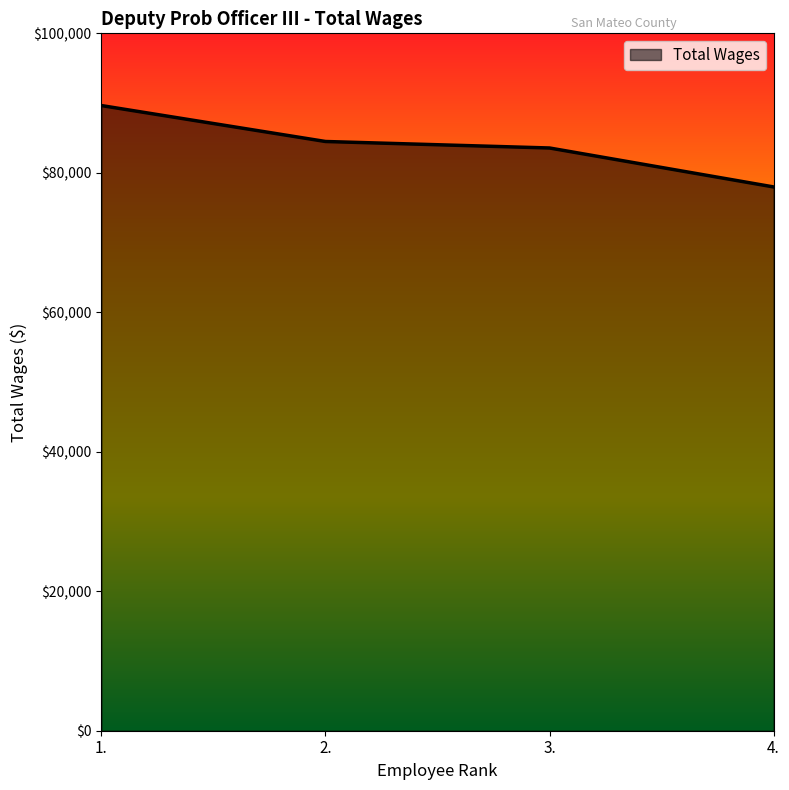

What is the ratio of the value at 2. to the value at 3.?

1.0